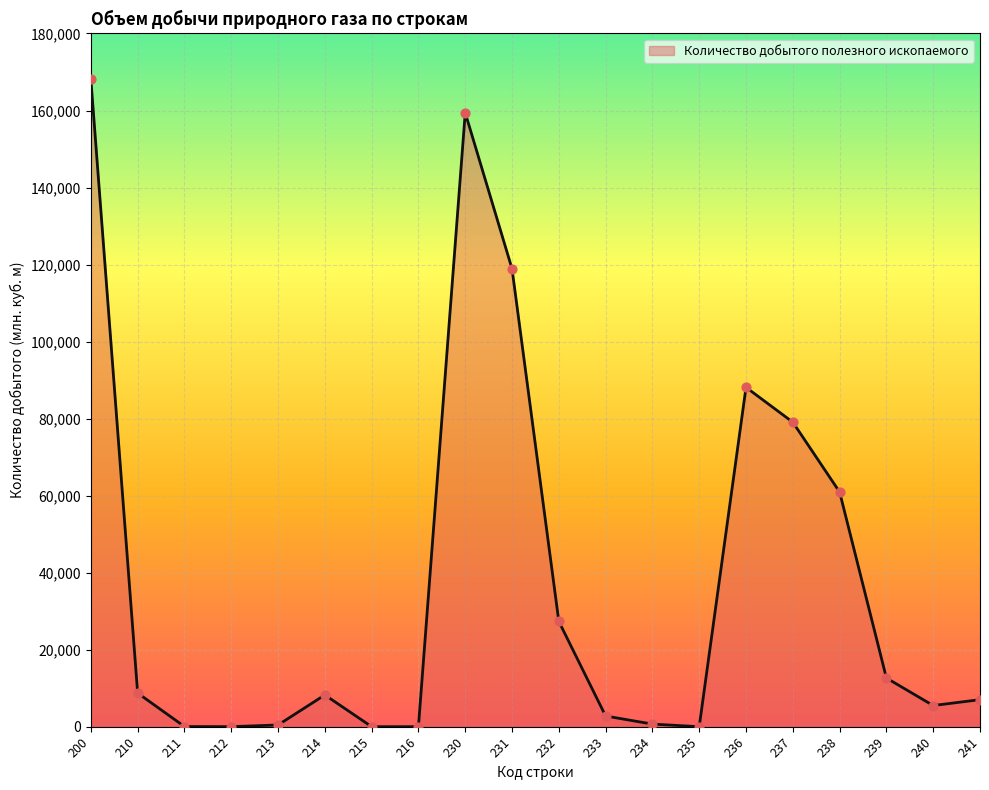

Between 232 and 212, which is larger?

232